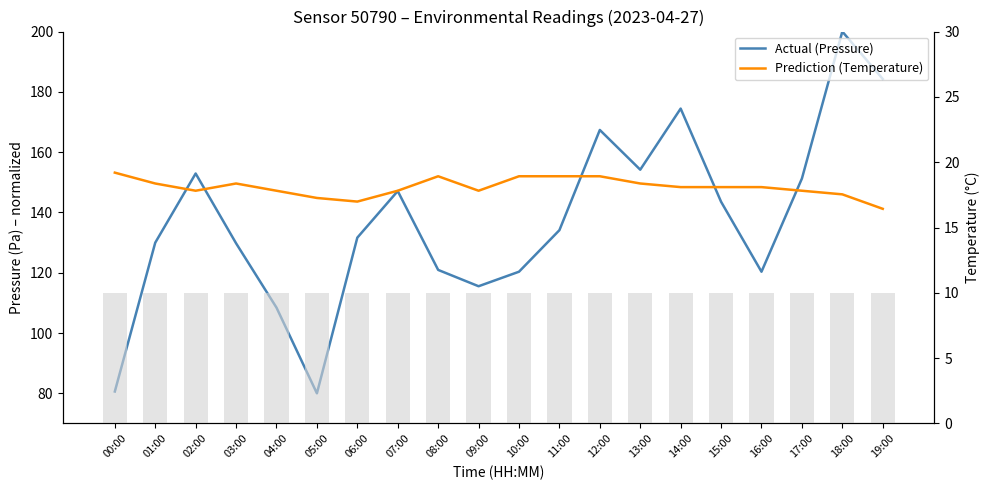

Reading left to right, what are all the values shown in this chart?

Actual (Pressure): 00:00=80.6	01:00=130.0	02:00=152.9	03:00=129.8	04:00=108.4	05:00=80.0	06:00=131.6	07:00=147.1	08:00=120.9	09:00=115.5	10:00=120.3	11:00=134.1	12:00=167.4	13:00=154.2	14:00=174.4	15:00=143.5	16:00=120.3	17:00=151.2	18:00=200.0	19:00=184.3
Prediction (Temperature): 00:00=153.2	01:00=149.6	02:00=147.2	03:00=149.6	04:00=147.2	05:00=144.8	06:00=143.6	07:00=147.2	08:00=152.0	09:00=147.2	10:00=152.0	11:00=152.0	12:00=152.0	13:00=149.6	14:00=148.4	15:00=148.4	16:00=148.4	17:00=147.2	18:00=146.0	19:00=141.2
Humidity (scaled): 00:00=10.0	01:00=10.0	02:00=10.0	03:00=10.0	04:00=10.0	05:00=10.0	06:00=10.0	07:00=10.0	08:00=10.0	09:00=10.0	10:00=10.0	11:00=10.0	12:00=10.0	13:00=10.0	14:00=10.0	15:00=10.0	16:00=10.0	17:00=10.0	18:00=10.0	19:00=10.0